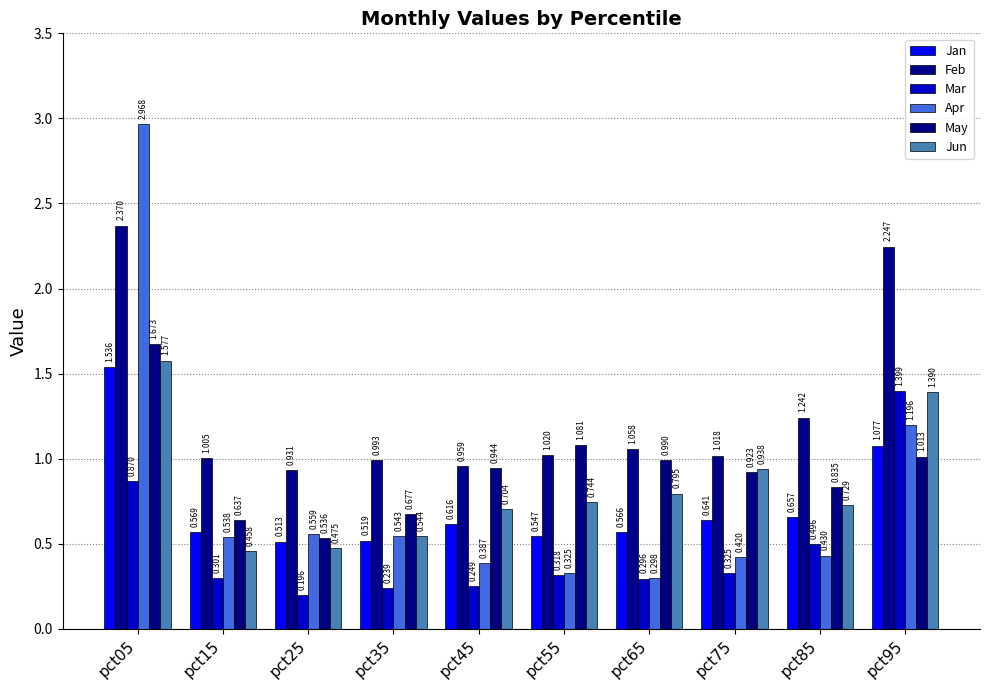

Reading right to left, extract all data points from this chart.

Jan: pct95=1.1	pct85=0.7	pct75=0.6	pct65=0.6	pct55=0.5	pct45=0.6	pct35=0.5	pct25=0.5	pct15=0.6	pct05=1.5
Feb: pct95=2.2	pct85=1.2	pct75=1.0	pct65=1.1	pct55=1.0	pct45=1.0	pct35=1.0	pct25=0.9	pct15=1.0	pct05=2.4
Mar: pct95=1.4	pct85=0.5	pct75=0.3	pct65=0.3	pct55=0.3	pct45=0.2	pct35=0.2	pct25=0.2	pct15=0.3	pct05=0.9
Apr: pct95=1.2	pct85=0.4	pct75=0.4	pct65=0.3	pct55=0.3	pct45=0.4	pct35=0.5	pct25=0.6	pct15=0.5	pct05=3.0
May: pct95=1.0	pct85=0.8	pct75=0.9	pct65=1.0	pct55=1.1	pct45=0.9	pct35=0.7	pct25=0.5	pct15=0.6	pct05=1.7
Jun: pct95=1.4	pct85=0.7	pct75=0.9	pct65=0.8	pct55=0.7	pct45=0.7	pct35=0.5	pct25=0.5	pct15=0.5	pct05=1.6